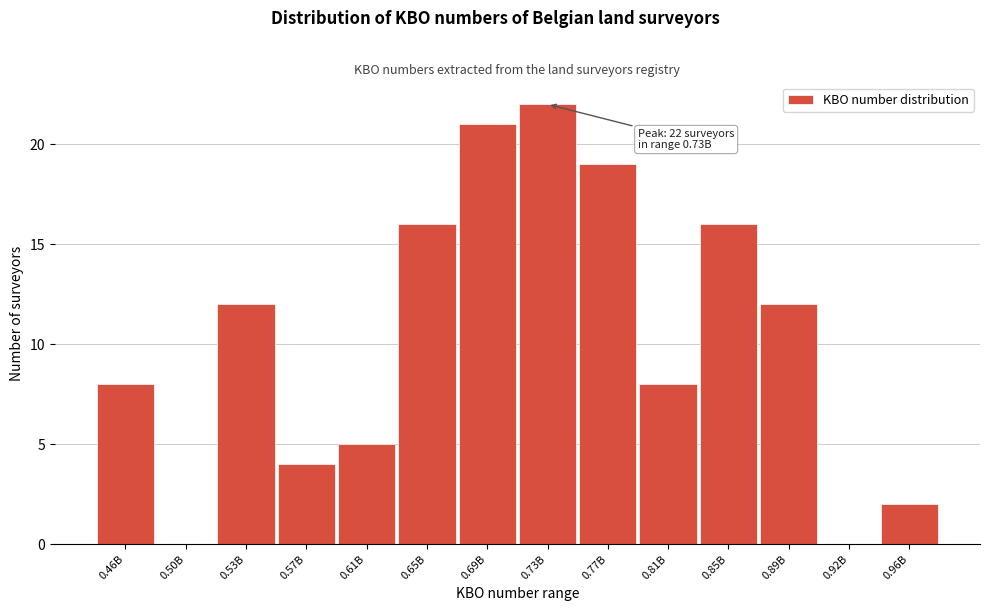

Reading left to right, list all the values displayed in this chart.

0.46B=8	0.50B=0	0.53B=12	0.57B=4	0.61B=5	0.65B=16	0.69B=21	0.73B=22	0.77B=19	0.81B=8	0.85B=16	0.89B=12	0.92B=0	0.96B=2